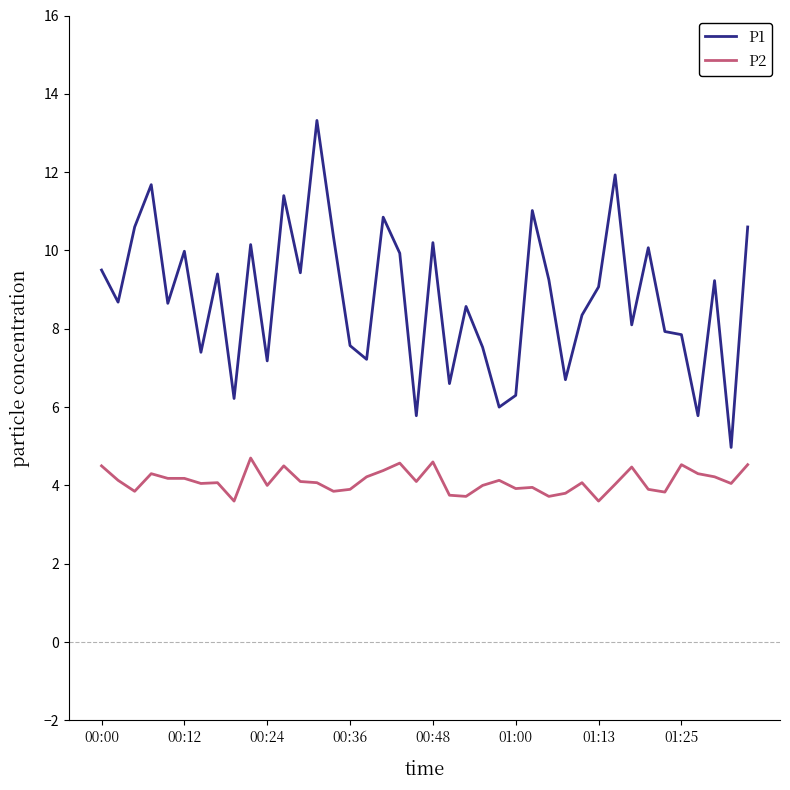

Rank the series by their average value, from highest to lowest.

P1, P2